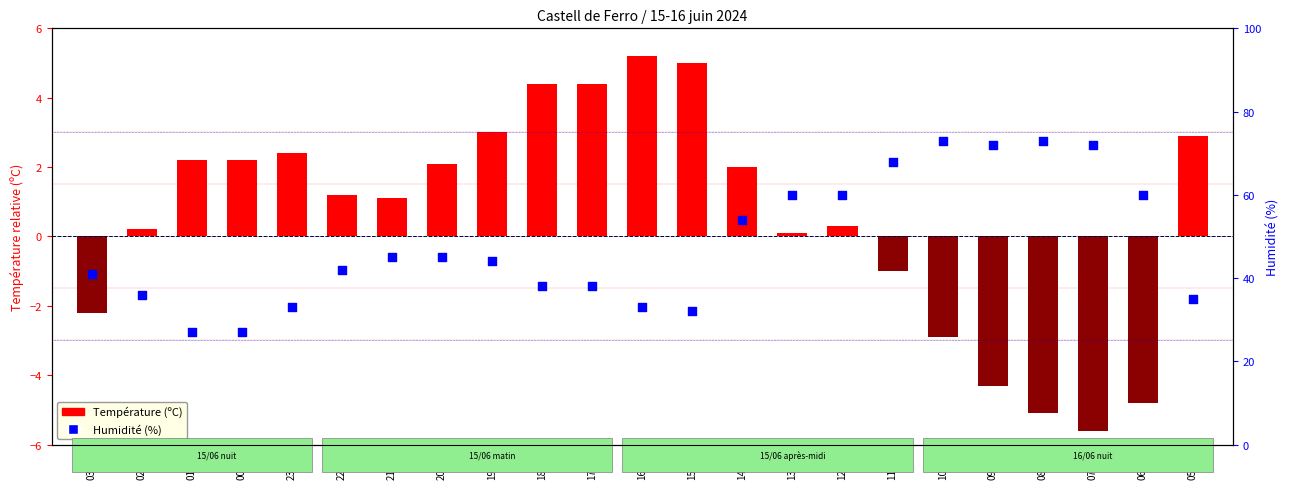

What is the total value across all series at 11:00?

67.0